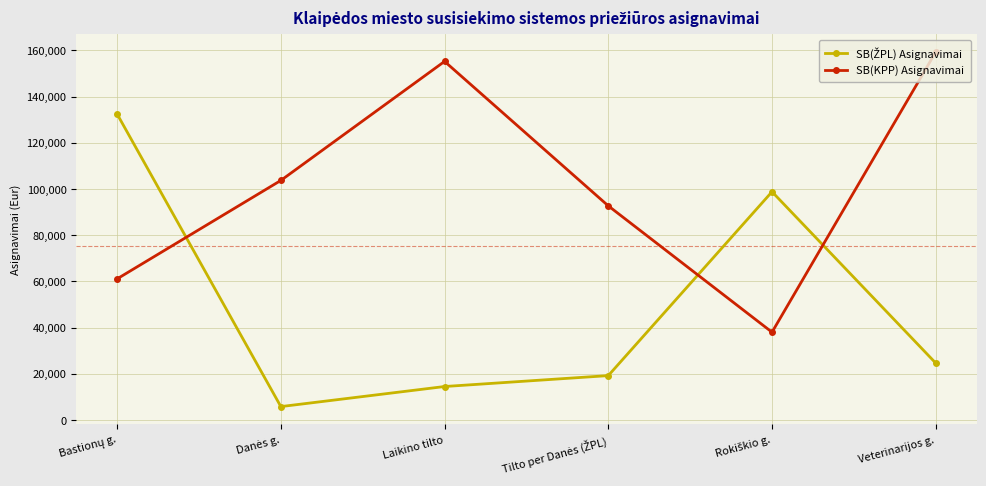

What is the greatest value displayed?

159291